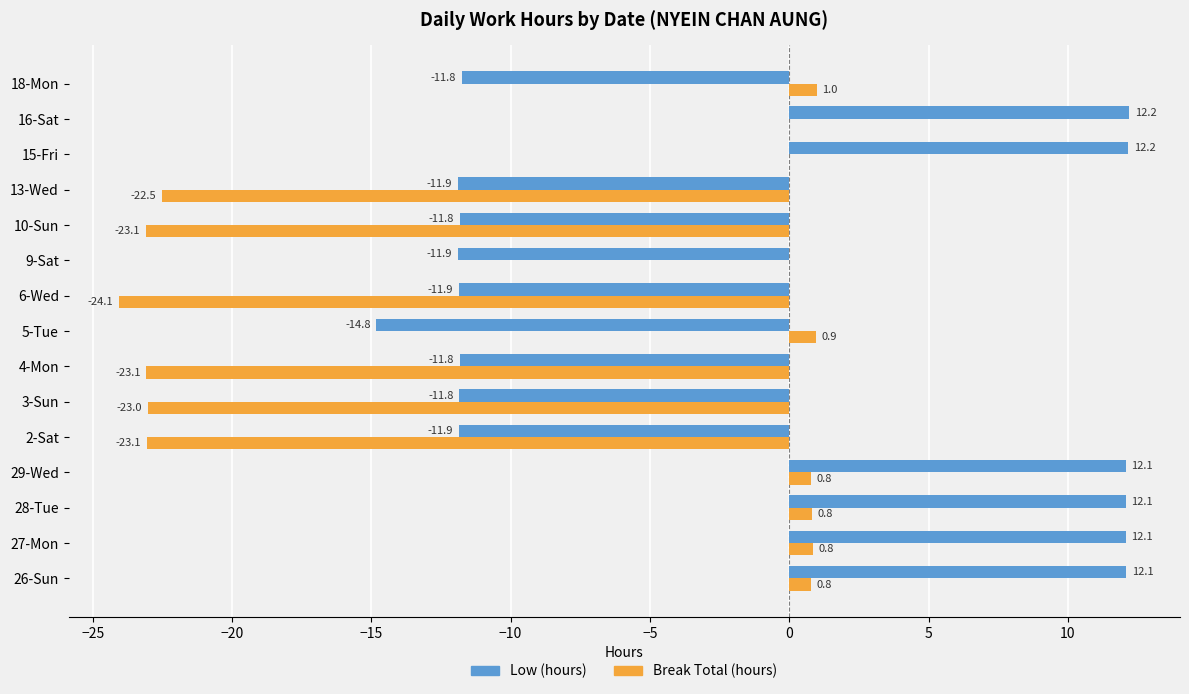

Which series has the largest total across all categories?

Low (hours)